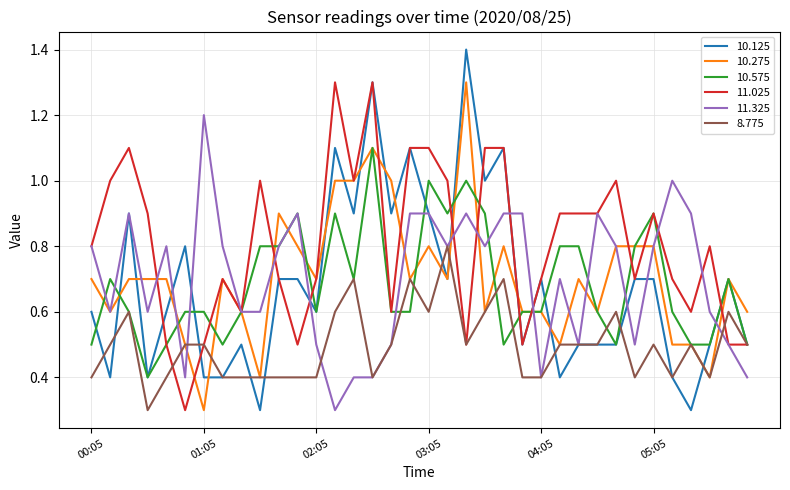

Count the number of data series in this chart.

6